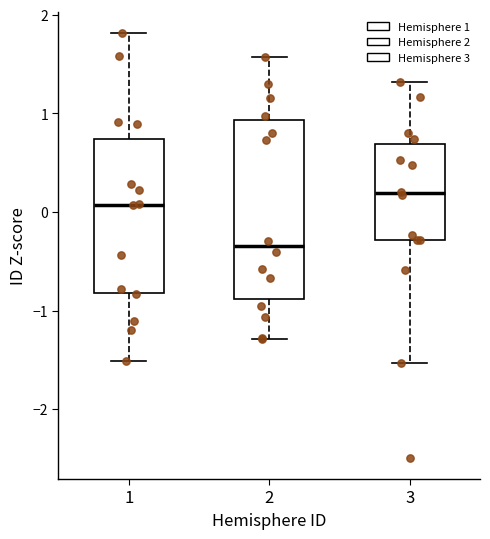

Reading left to right, read every box against the y-axis: the position of its median line, the range the box covers, and the ends of its whiskers. The values are not printed on the chart, so give them approximately, as read against the axis.

1: median 0.1, box -0.8 to 0.7, whiskers -1.5 to 1.8
2: median -0.3, box -0.9 to 0.9, whiskers -1.3 to 1.6
3: median 0.2, box -0.3 to 0.7, whiskers -1.5 to 1.3